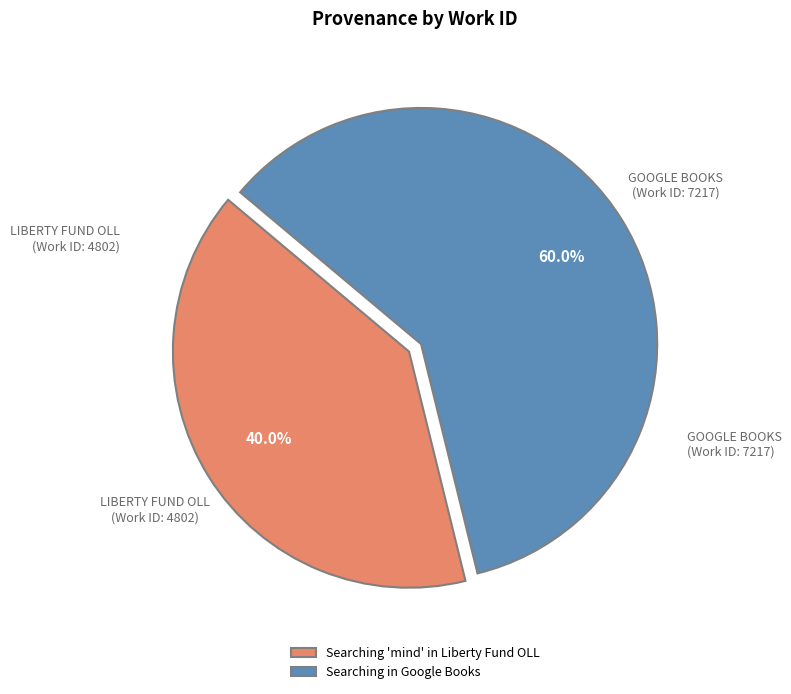

Combined, do Searching 'mind' in Liberty Fund OLL and Searching in Google Books account for over 50%?

Yes